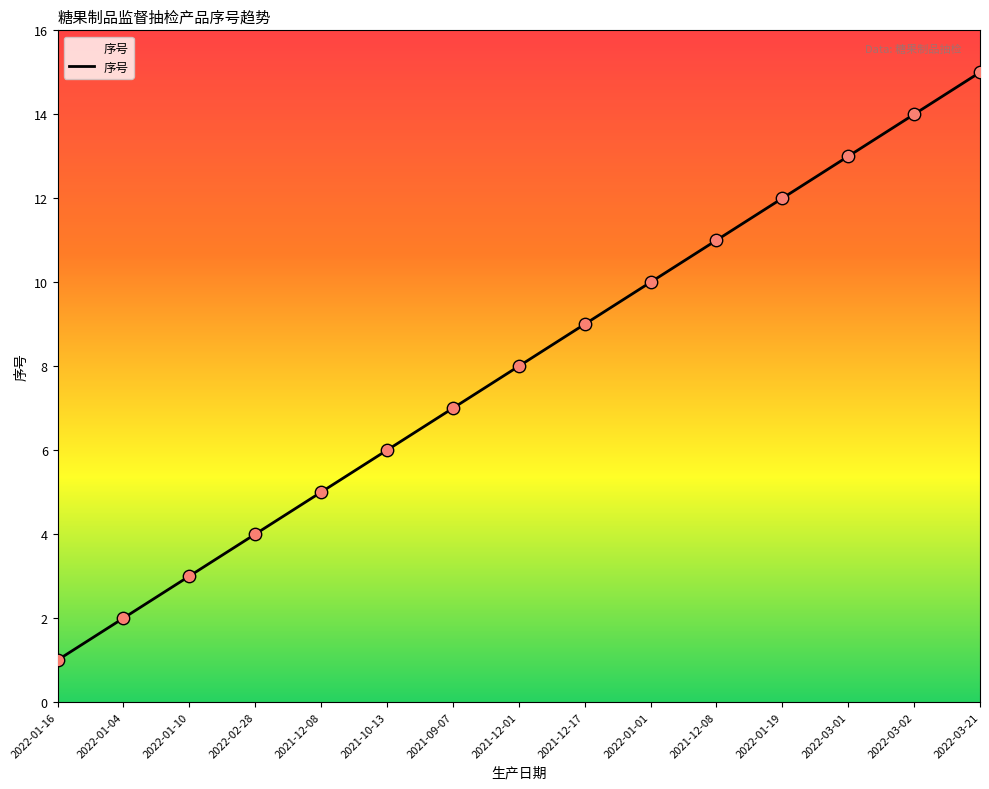

Is this an area chart (filled region under the line)?

Yes